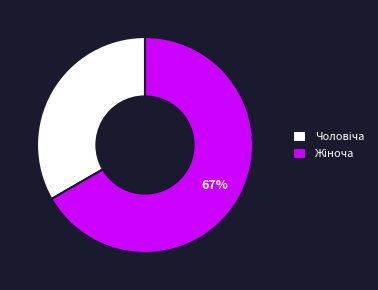

To the nearest percent, what is the average slice percentage?

50%